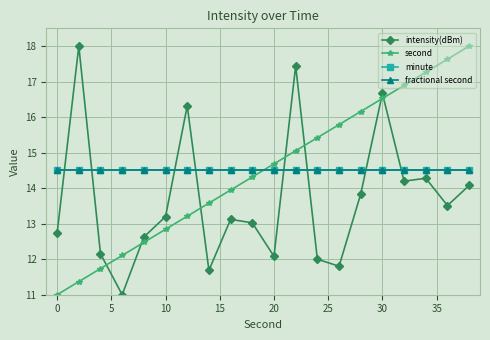

Which series has the largest total across all categories?

second